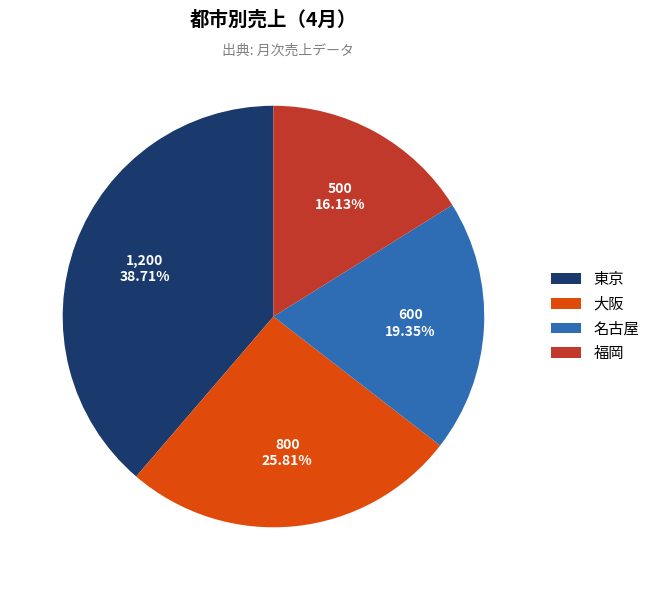

True or false: 名古屋 accounts for 19% of the total.

True